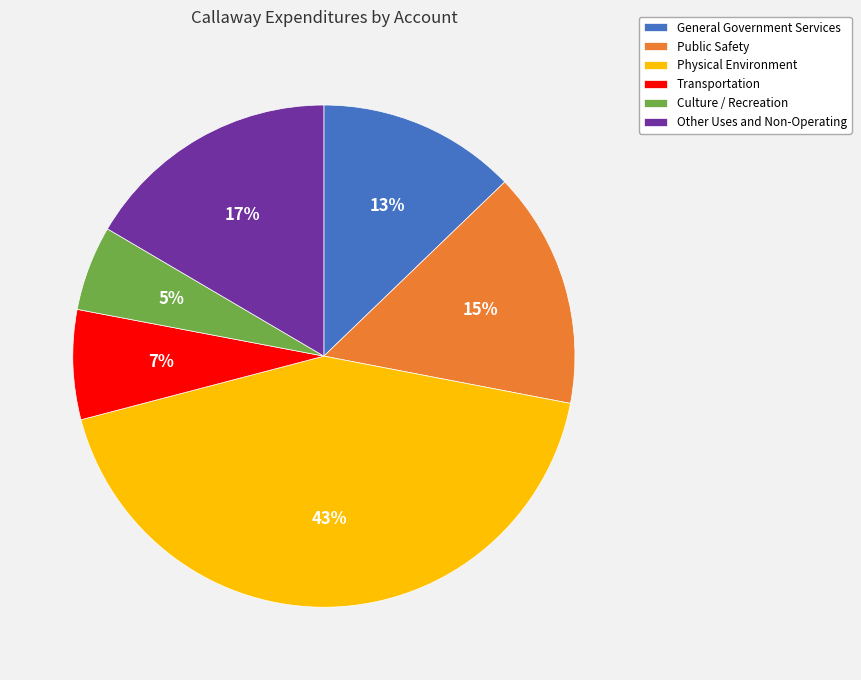

Which slice is the largest?

Physical Environment